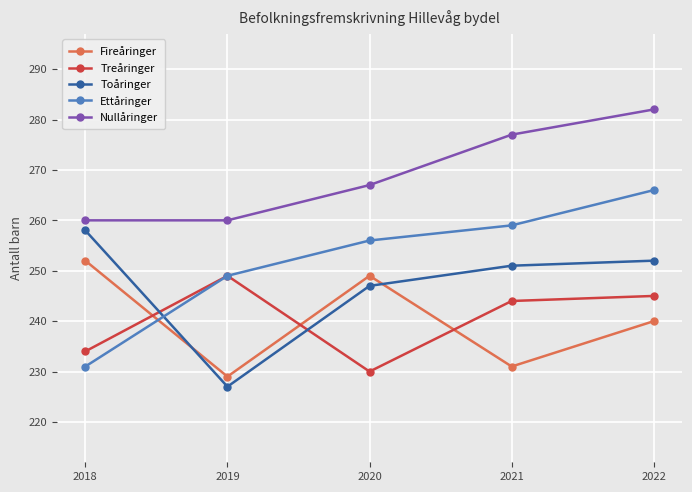

Reading left to right, extract all data points from this chart.

Fireåringer: 2018=252	2019=229	2020=249	2021=231	2022=240
Treåringer: 2018=234	2019=249	2020=230	2021=244	2022=245
Toåringer: 2018=258	2019=227	2020=247	2021=251	2022=252
Ettåringer: 2018=231	2019=249	2020=256	2021=259	2022=266
Nullåringer: 2018=260	2019=260	2020=267	2021=277	2022=282